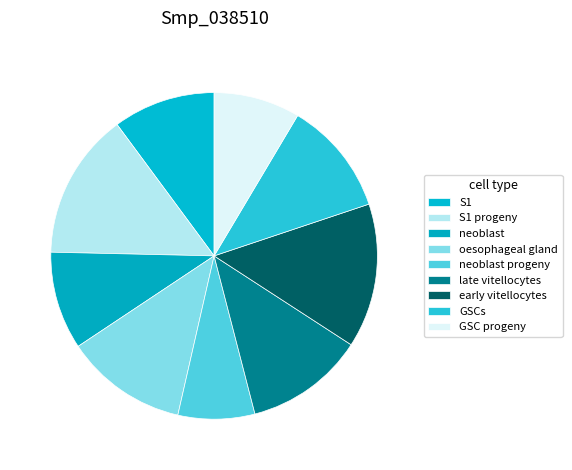

What is the smallest slice in the pie chart?

neoblast progeny